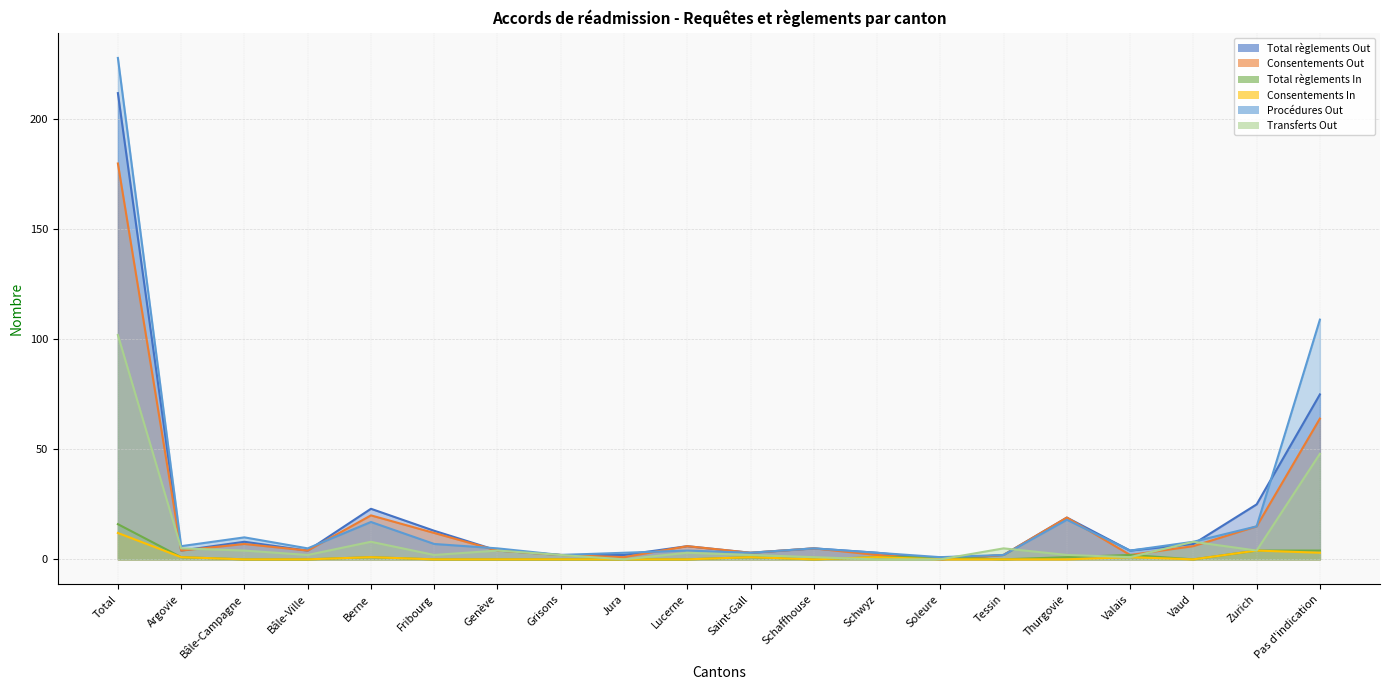

What is the spread (max minus min) of values at Zurich?

21